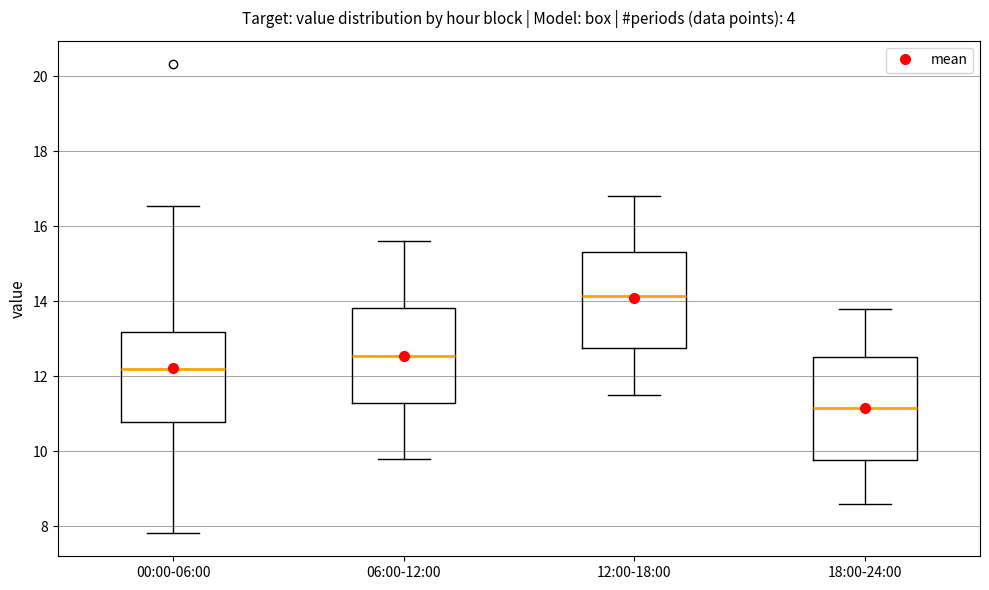

Reading left to right, read every box against the y-axis: the position of its median line, the range the box covers, and the ends of its whiskers. The values are not printed on the chart, so give them approximately, as read against the axis.

00:00-06:00: median 12.2, box 10.8 to 13.2, whiskers 7.8 to 16.6
06:00-12:00: median 12.6, box 11.2 to 13.8, whiskers 9.8 to 15.6
12:00-18:00: median 14.2, box 12.8 to 15.4, whiskers 11.6 to 16.8
18:00-24:00: median 11.2, box 9.8 to 12.6, whiskers 8.6 to 13.8